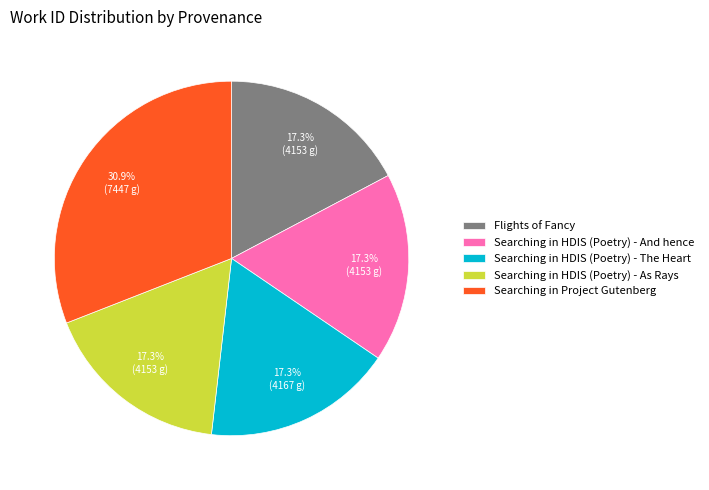

What is the largest slice in the pie chart?

Searching in Project Gutenberg